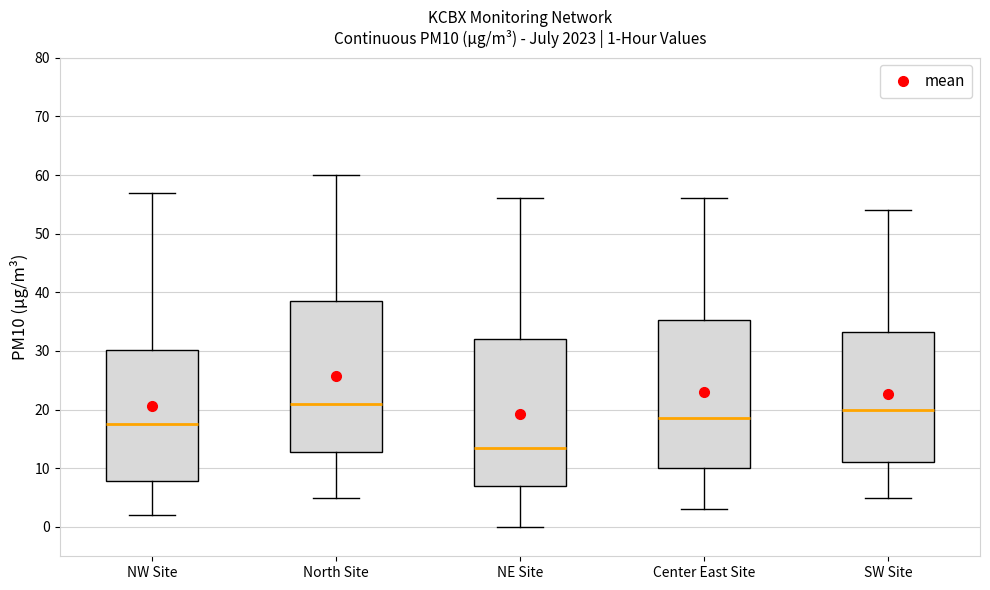

Which box has the highest median line?

North Site